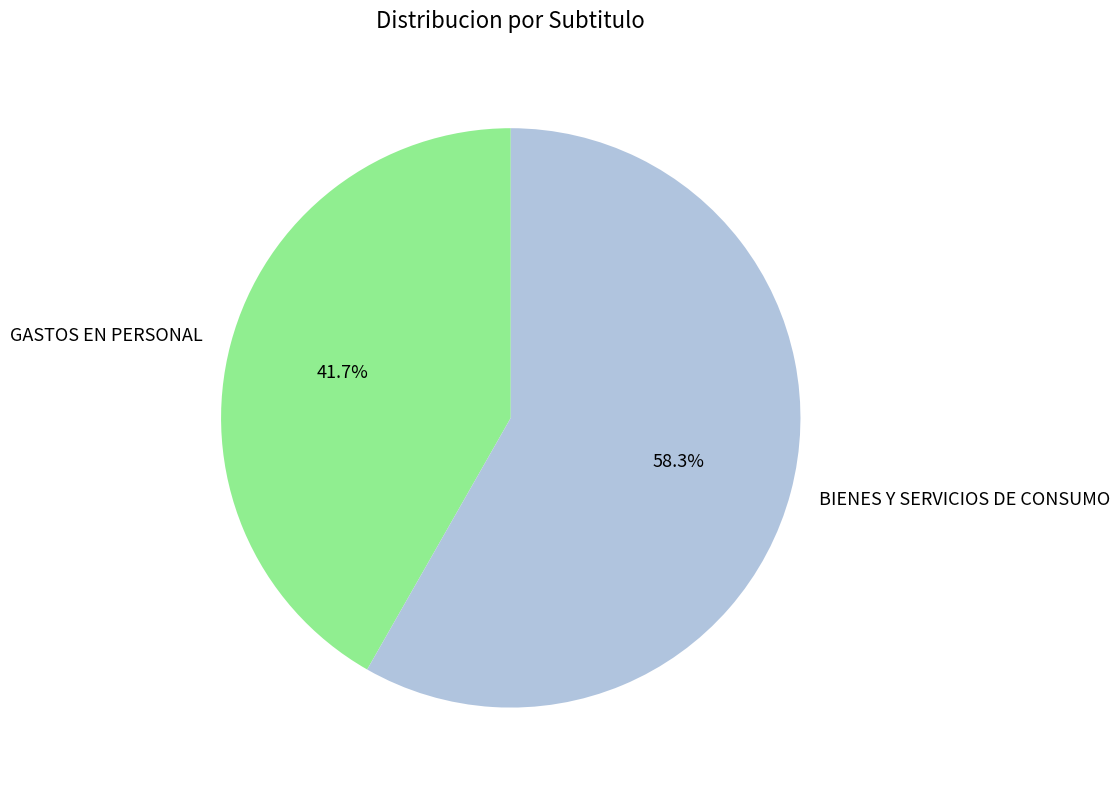

Does any single category account for the majority?

Yes